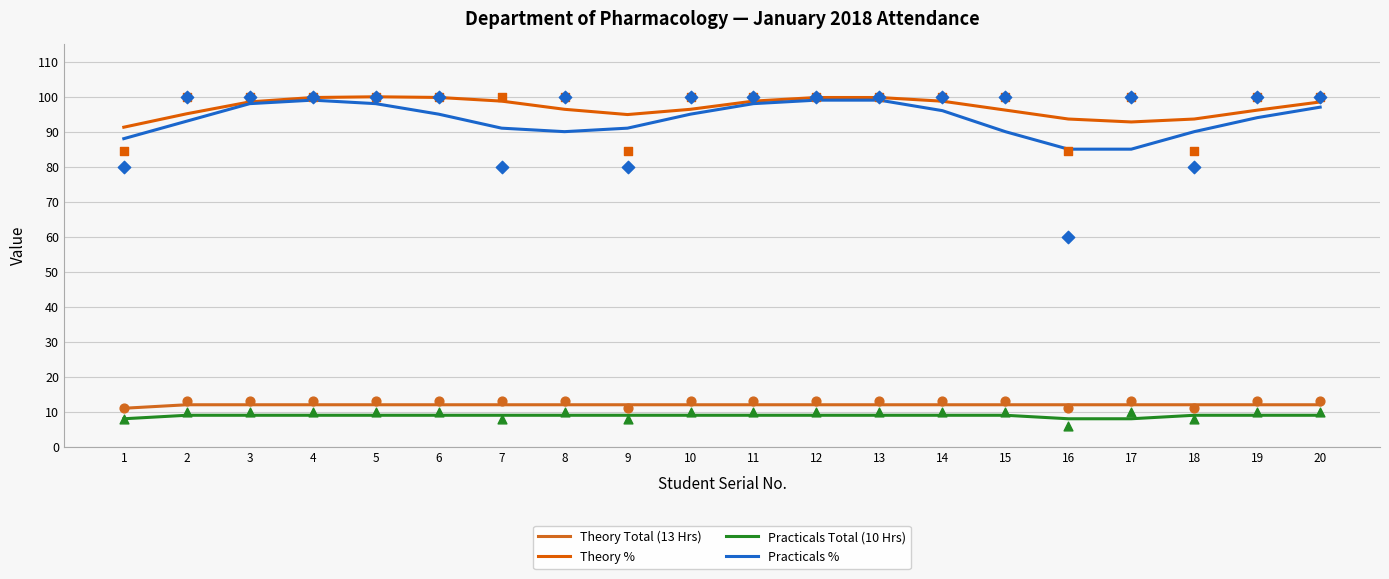

At which category is the sum across all series the highest?

12